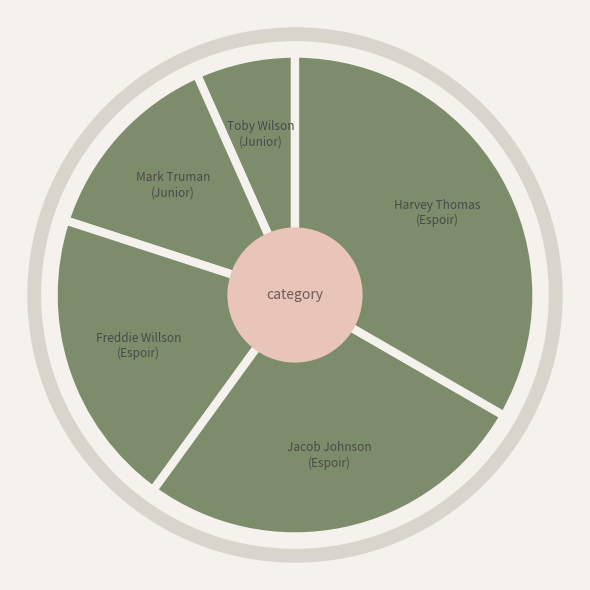

Which has a higher value, Toby Wilson (Junior) or Jacob Johnson (Espoir)?

Jacob Johnson (Espoir)